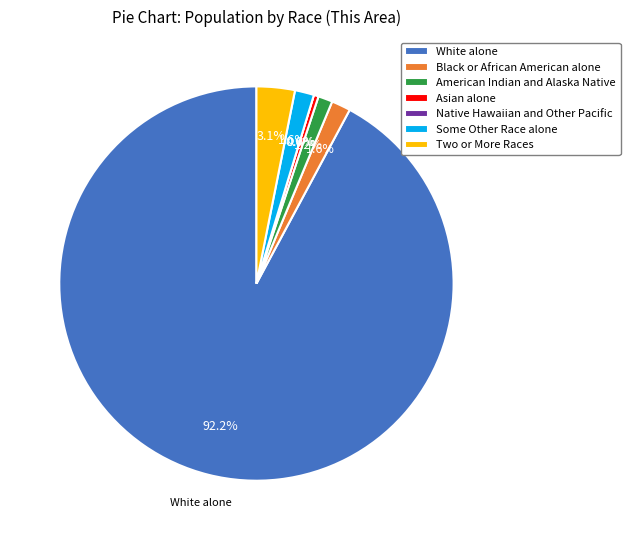

Count the number of slices in the pie.

7